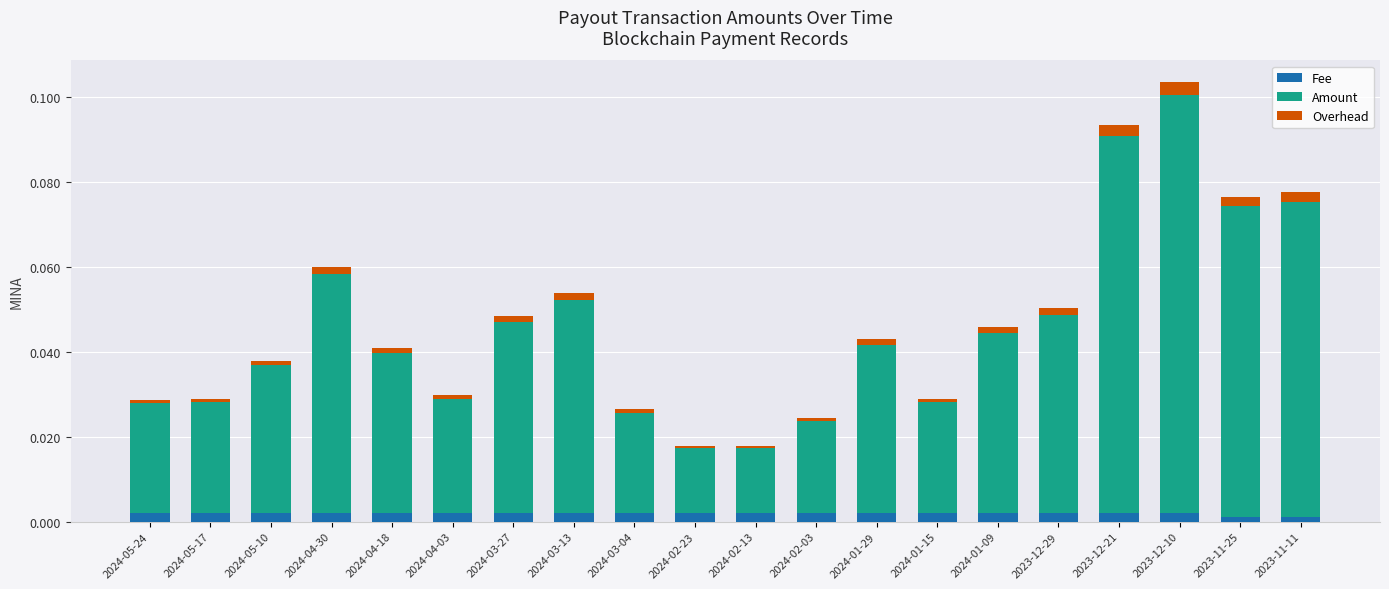

At which category is the sum across all series the highest?

2023-12-10